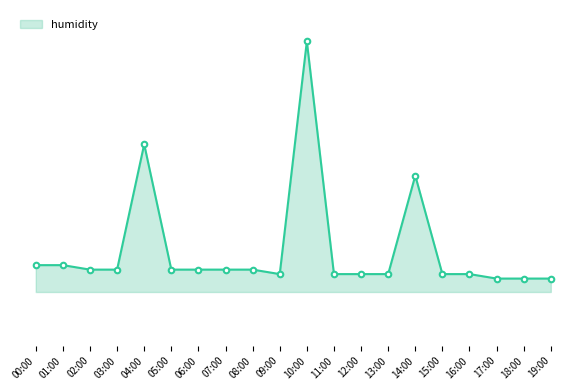

The chart shows a value of 70.2 at 05:00. True or false?

True